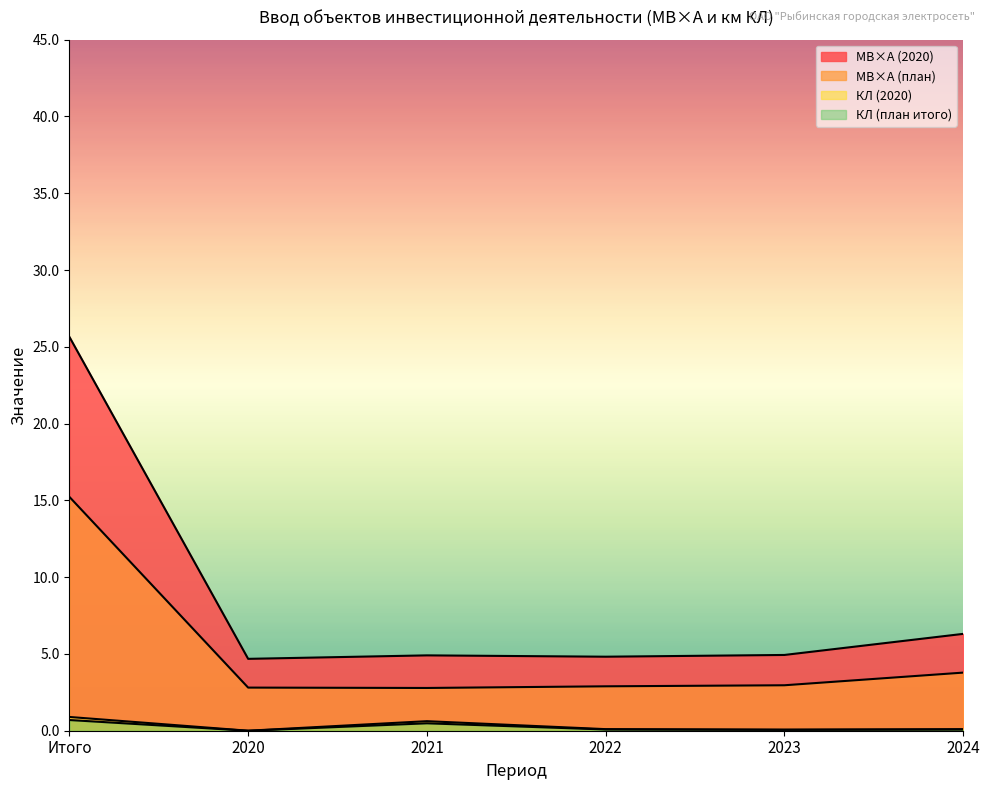

What is the total value across all series at 2020?

7.5